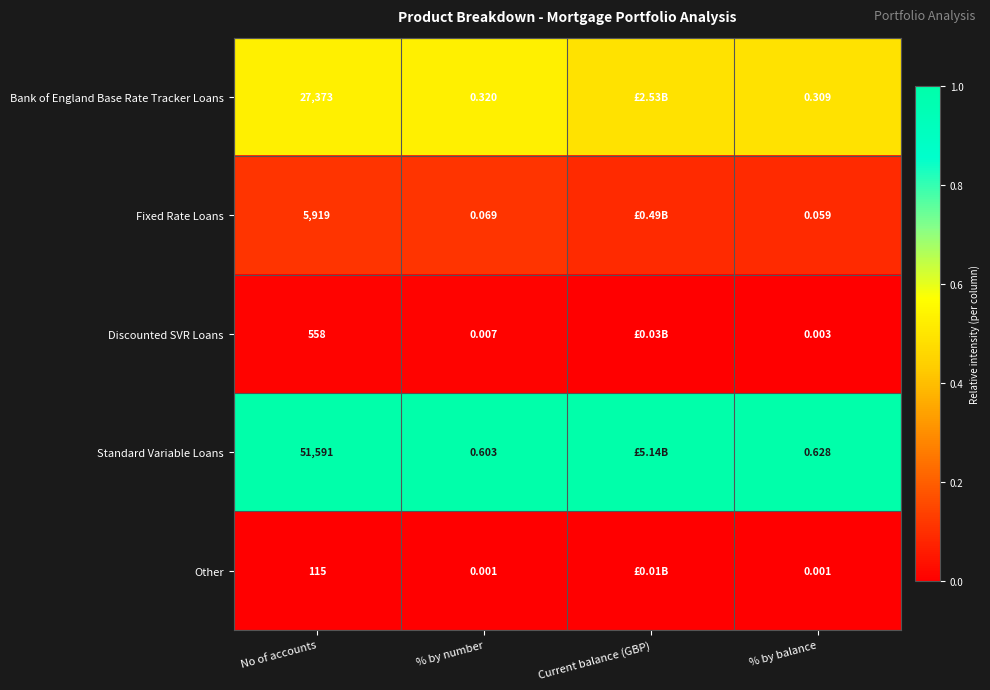

Which series changed the most between No of accounts and % by number?

Standard Variable Loans